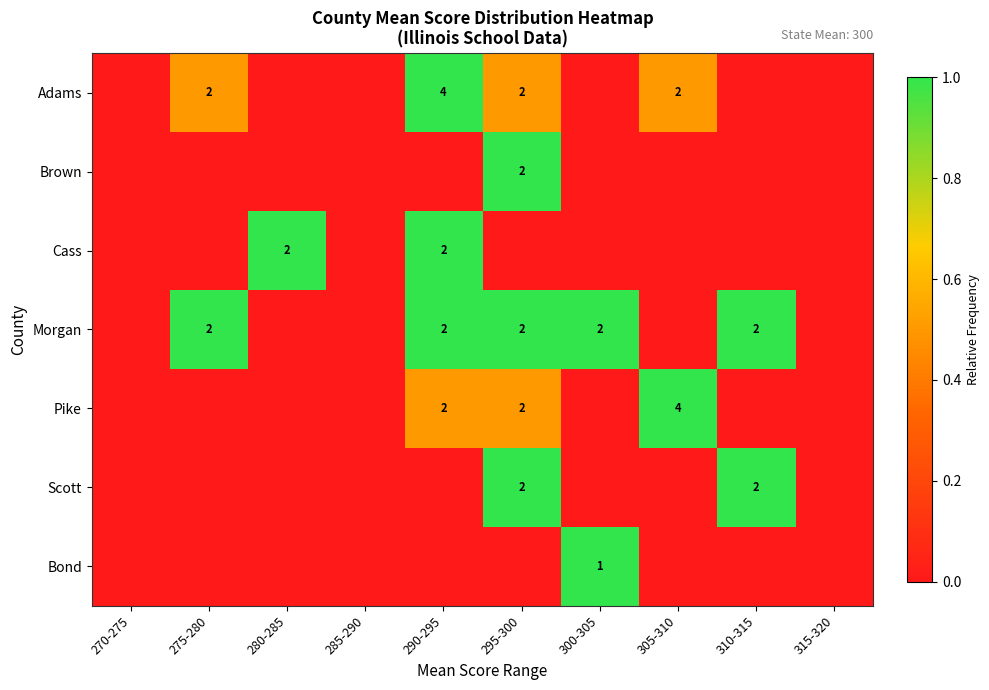

The Scott series shows 1 at 310-315. True or false?

False